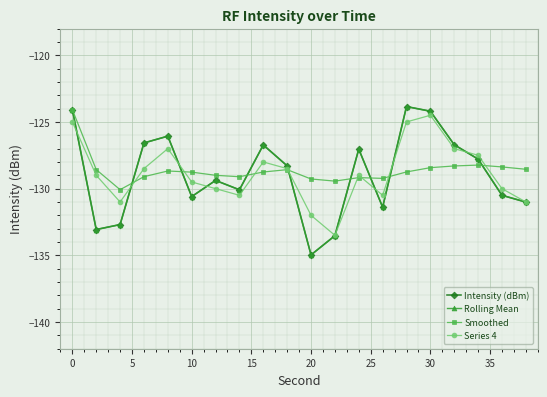

Is this an area chart (filled region under the line)?

No